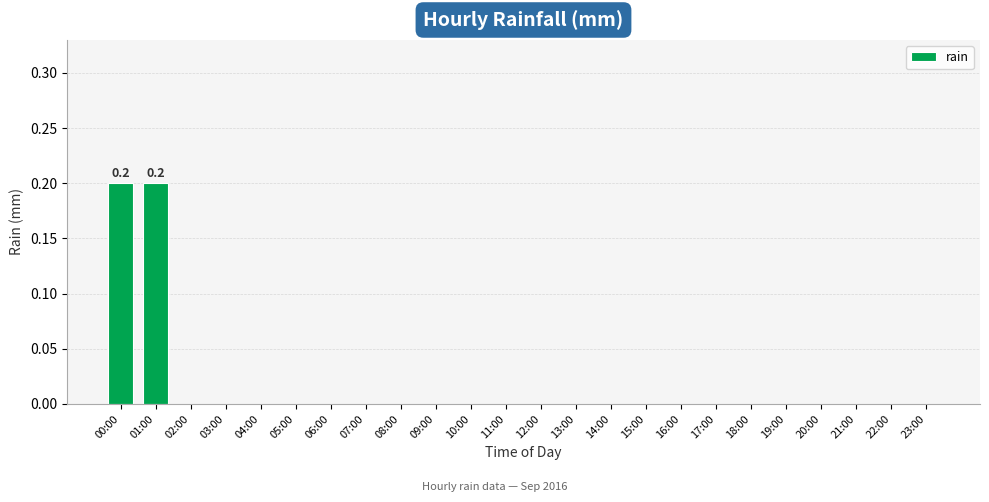

Between 00:00 and 21:00, which is larger?

00:00